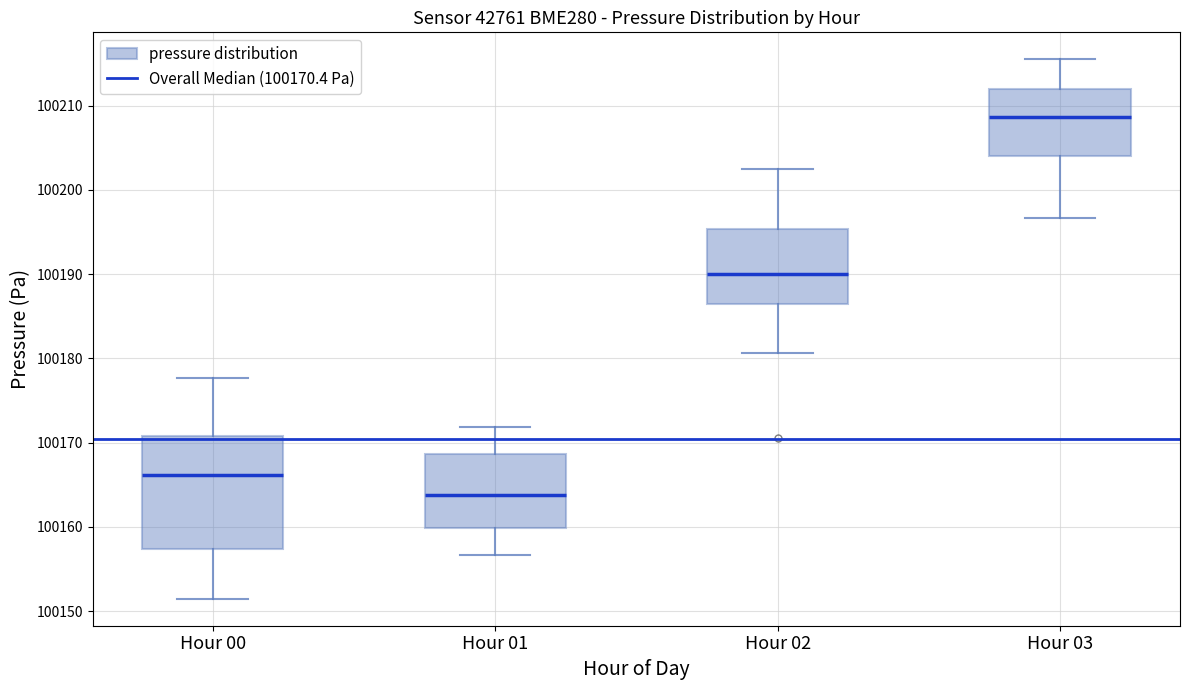

Which box's median line is the lowest?

Hour 01